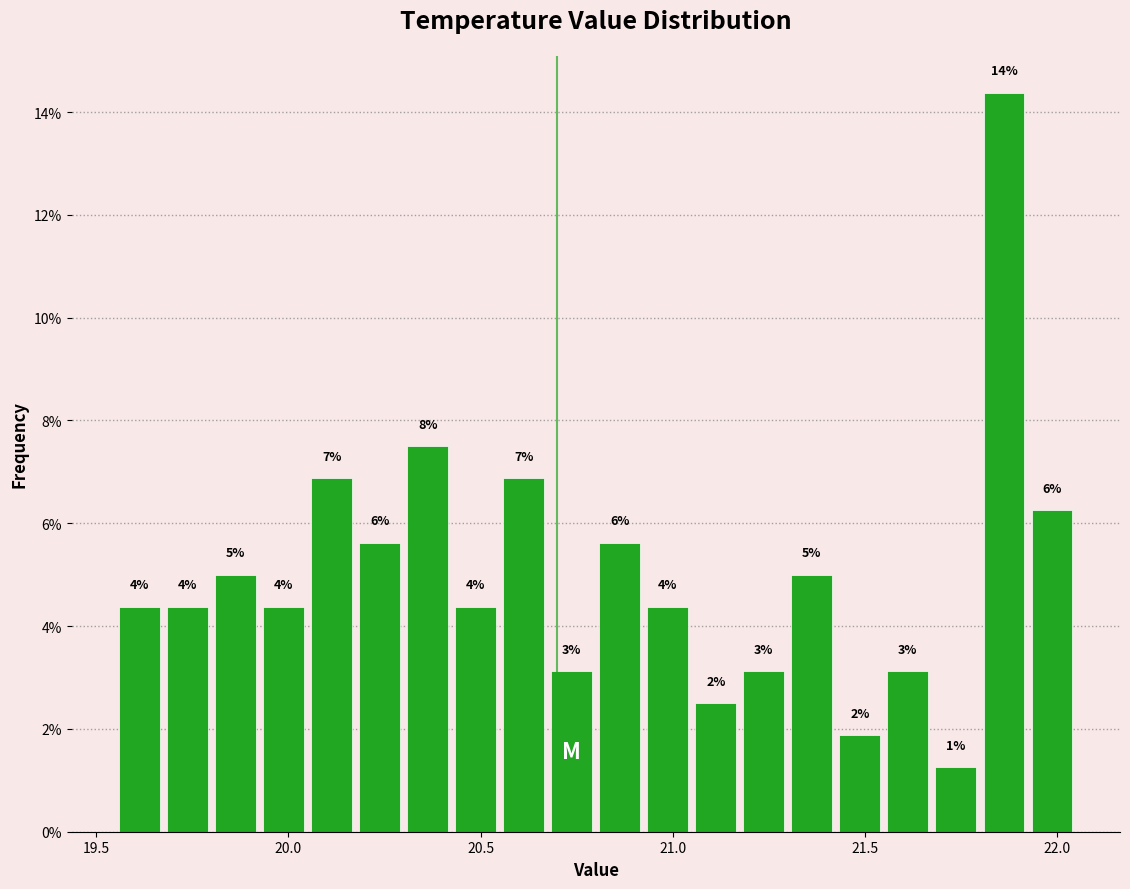

Around what value on the x-axis is the tallest bar? Give the approximate position of its centre, as read against the axis.

21.85